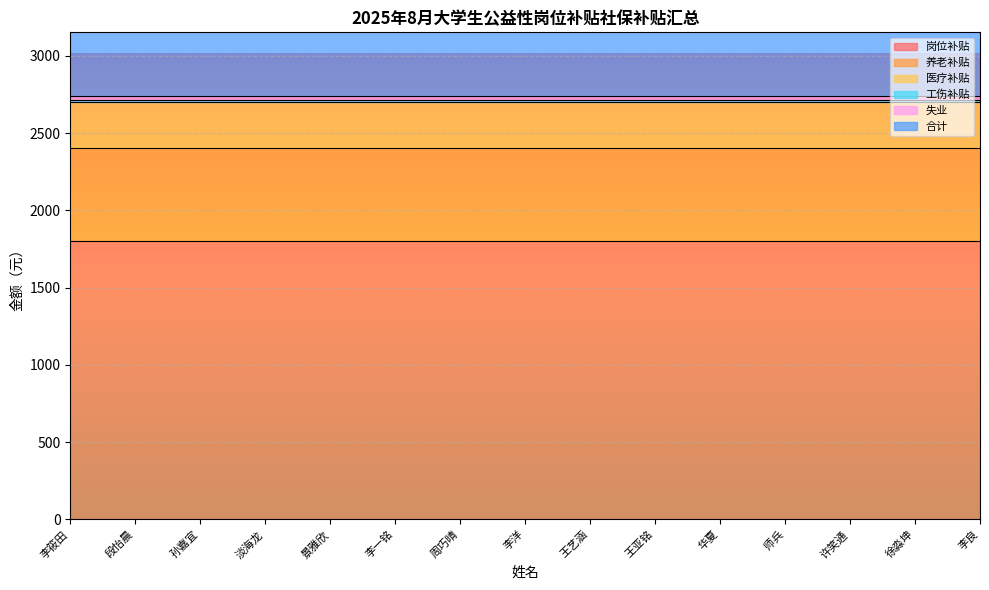

Reading left to right, extract all data points from this chart.

岗位补贴: 李筱田=1800.0	段怡晨=1800.0	孙嘉宜=1800.0	淡海龙=1800.0	景雅欣=1800.0	李一铭=1800.0	周巧晴=1800.0	李洋=1800.0	王艺涵=1800.0	王亚铭=1800.0	华夏=1800.0	师兵=1800.0	许笑通=1800.0	徐淼坤=1800.0	李良=1800.0
养老补贴: 李筱田=601.0	段怡晨=601.0	孙嘉宜=601.0	淡海龙=601.0	景雅欣=601.0	李一铭=601.0	周巧晴=601.0	李洋=601.0	王艺涵=601.0	王亚铭=601.0	华夏=601.0	师兵=601.0	许笑通=601.0	徐淼坤=601.0	李良=601.0
医疗补贴: 李筱田=300.5	段怡晨=300.5	孙嘉宜=300.5	淡海龙=300.5	景雅欣=300.5	李一铭=300.5	周巧晴=300.5	李洋=300.5	王艺涵=300.5	王亚铭=300.5	华夏=300.5	师兵=300.5	许笑通=300.5	徐淼坤=300.5	李良=300.5
工伤补贴: 李筱田=13.5	段怡晨=13.5	孙嘉宜=13.5	淡海龙=13.5	景雅欣=13.5	李一铭=13.5	周巧晴=13.5	李洋=13.5	王艺涵=13.5	王亚铭=13.5	华夏=13.5	师兵=13.5	许笑通=13.5	徐淼坤=13.5	李良=13.5
失业: 李筱田=26.3	段怡晨=26.3	孙嘉宜=26.3	淡海龙=26.3	景雅欣=26.3	李一铭=26.3	周巧晴=26.3	李洋=26.3	王艺涵=26.3	王亚铭=26.3	华夏=26.3	师兵=26.3	许笑通=26.3	徐淼坤=26.3	李良=26.3
合计: 李筱田=2741.2	段怡晨=2741.2	孙嘉宜=2741.2	淡海龙=2741.2	景雅欣=2741.2	李一铭=2741.2	周巧晴=2741.2	李洋=2741.2	王艺涵=2741.2	王亚铭=2741.2	华夏=2741.2	师兵=2741.2	许笑通=2741.2	徐淼坤=2741.2	李良=2741.2